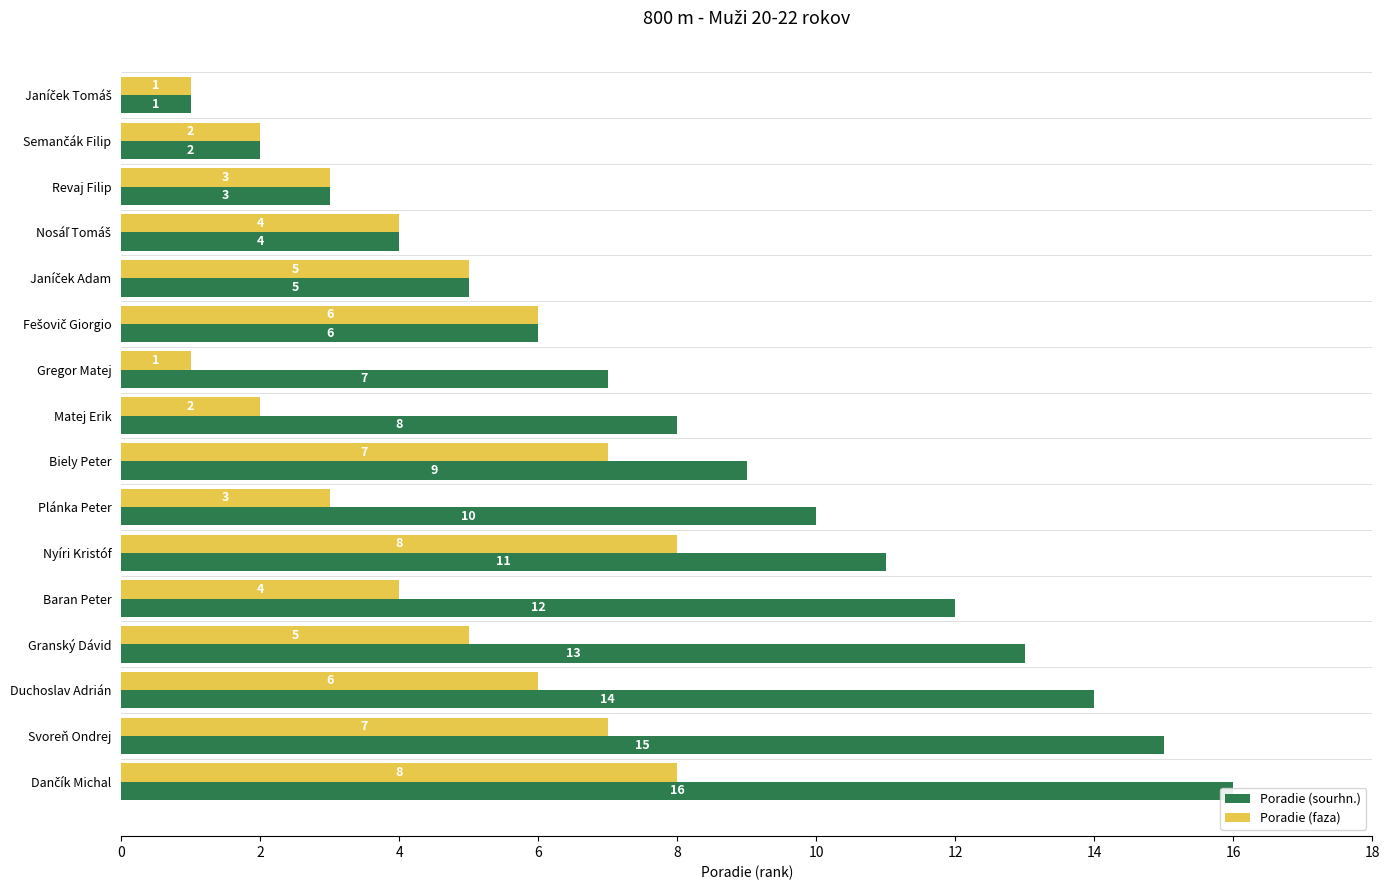

Does the chart contain any negative values?

No